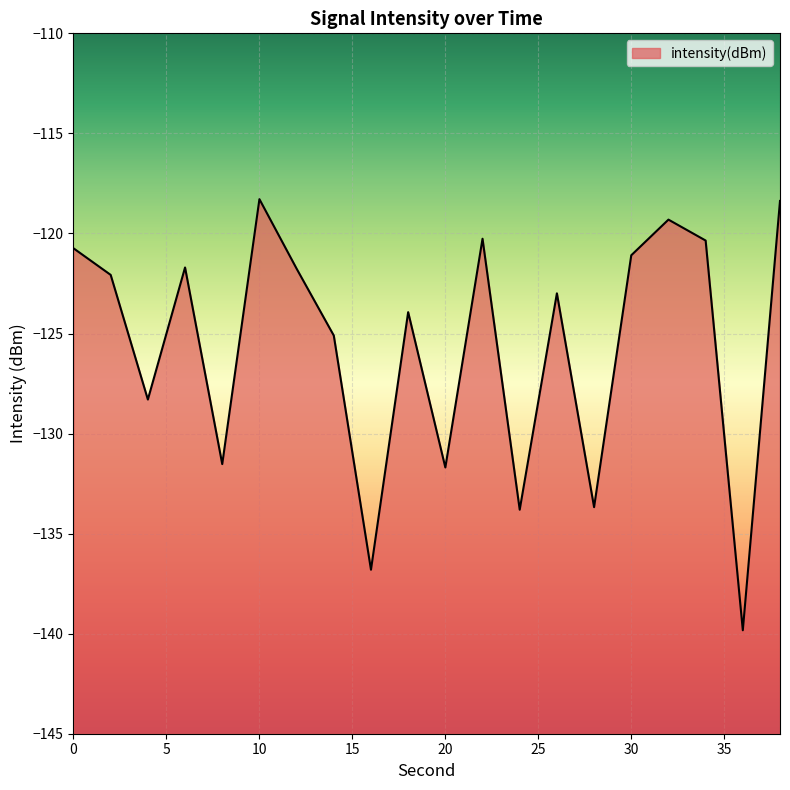

True or false: there are more than 2 points higher than both neighbors.

True